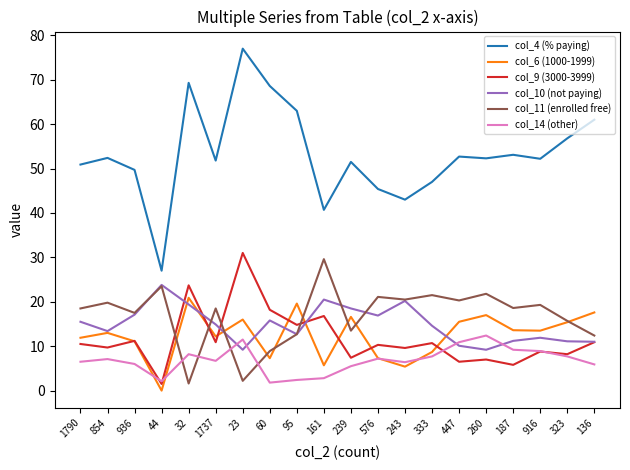

What is the total value across all series at 95?

125.2